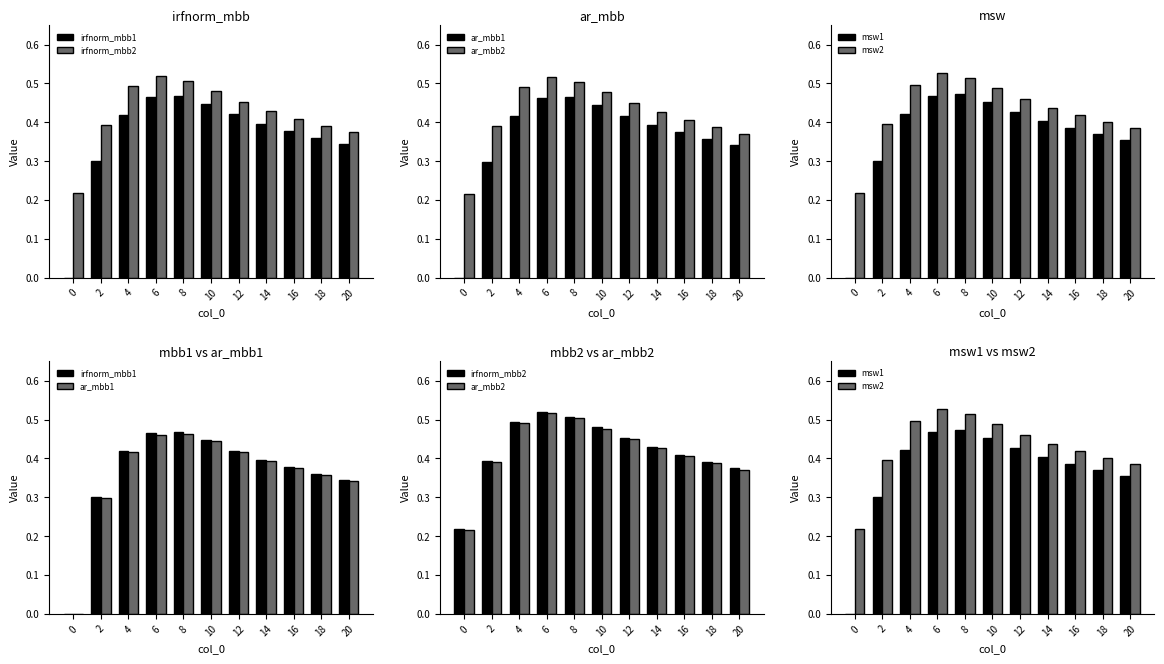

What is the value of the ar_mbb1 bar at the 7th from the left?

0.4